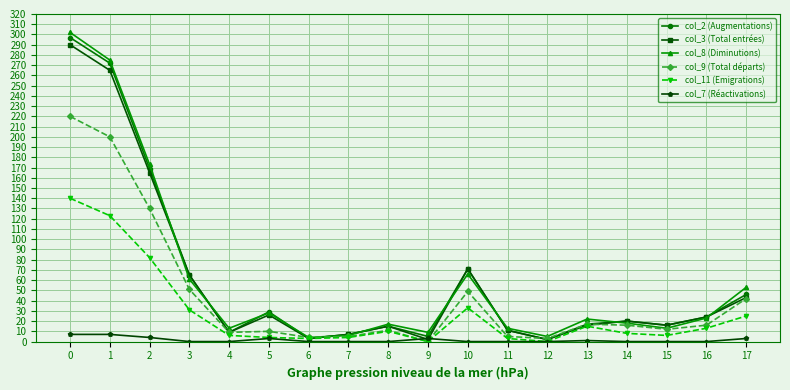

What is the average value of the col_9 (Total départs) series?

44